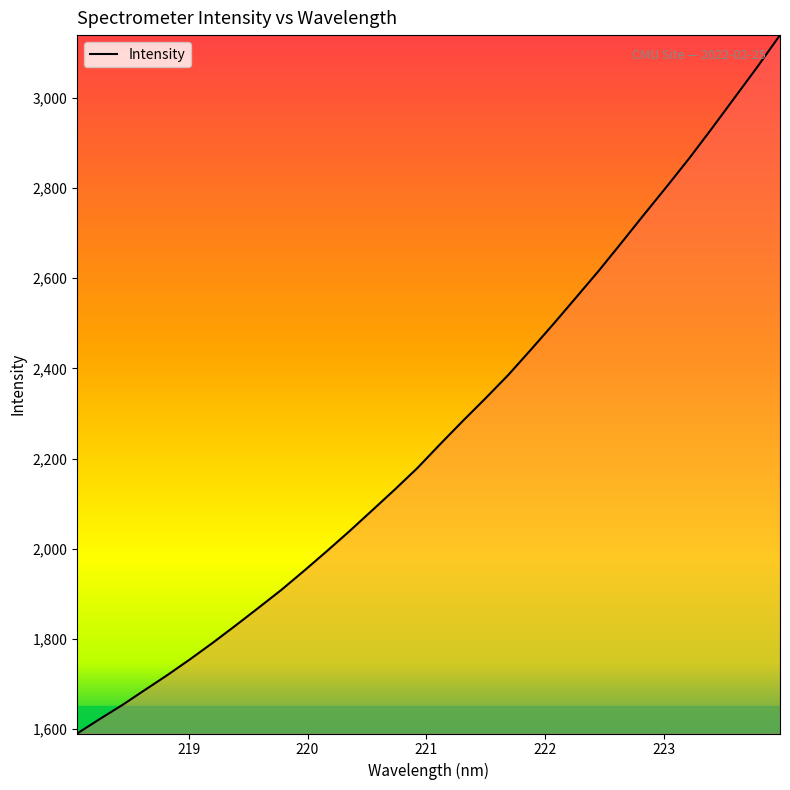

What is the smallest value displayed?

1590.6